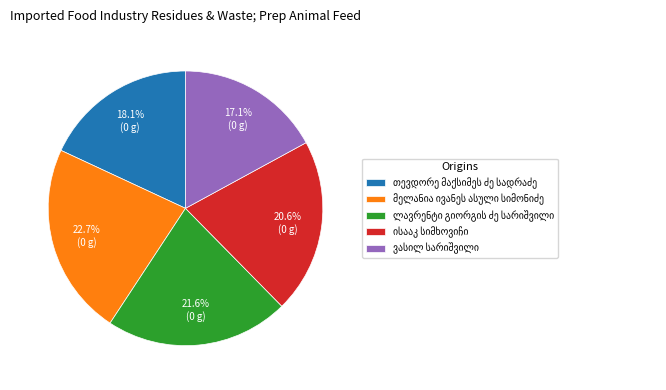

Is there any slice that represents more than half of the pie?

No